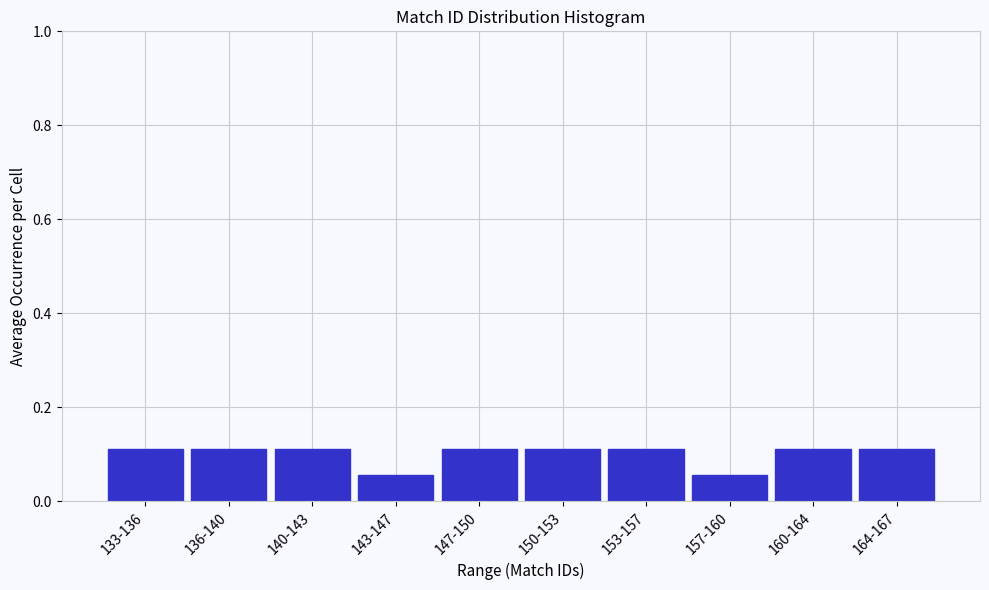

What position from the right is 150-153?

5